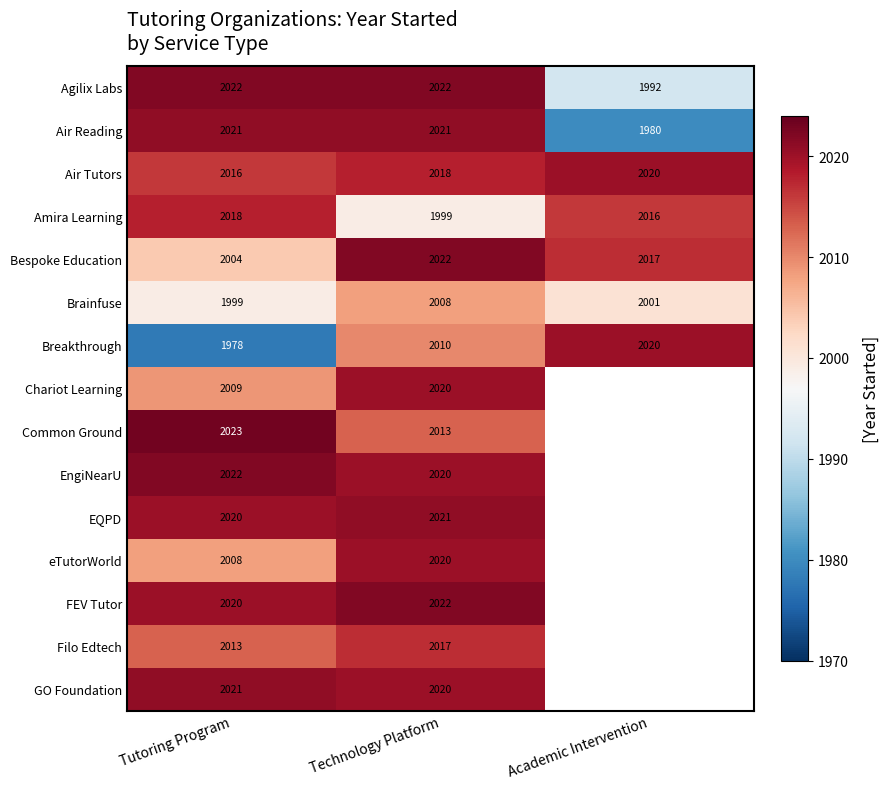

List the labels in order of Air Tutors value, smallest first.

Tutoring Program, Technology Platform, Academic Intervention